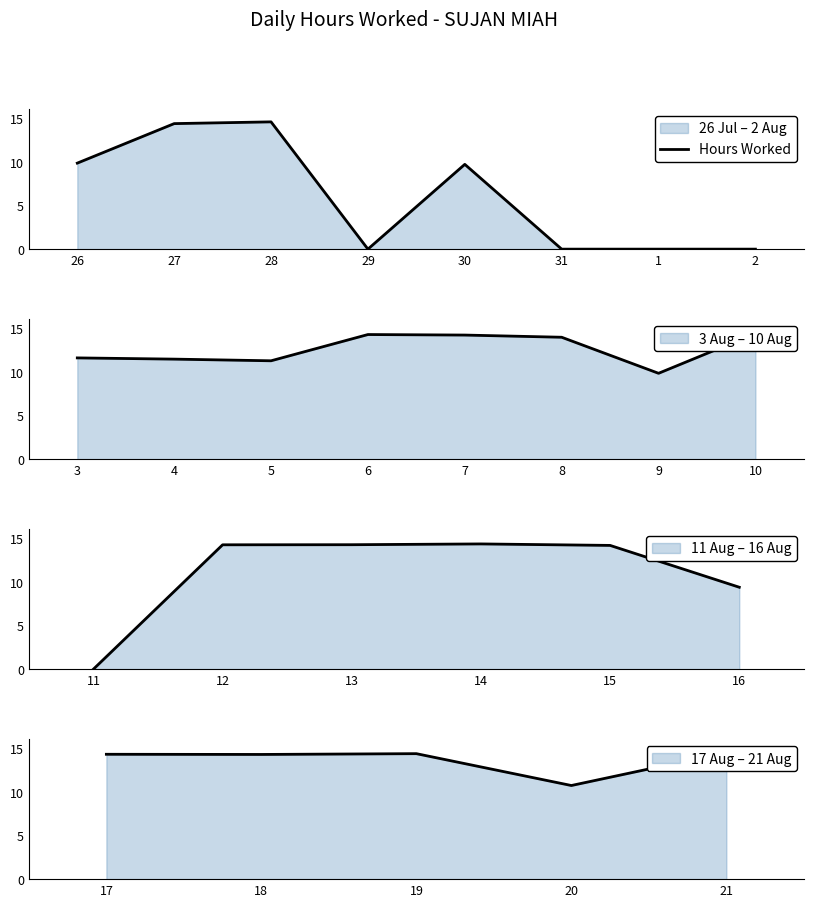

How many points are higher than both their immediate neighbors (excluding endpoints)?

2